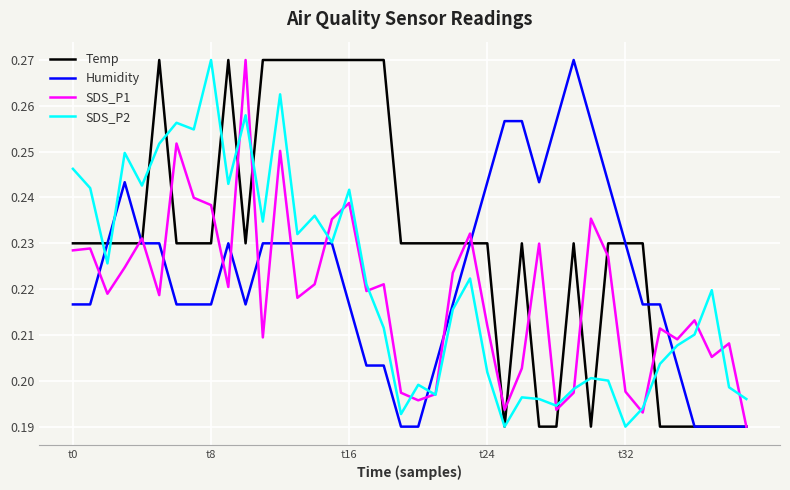

Which series has the largest total across all categories?

Temp